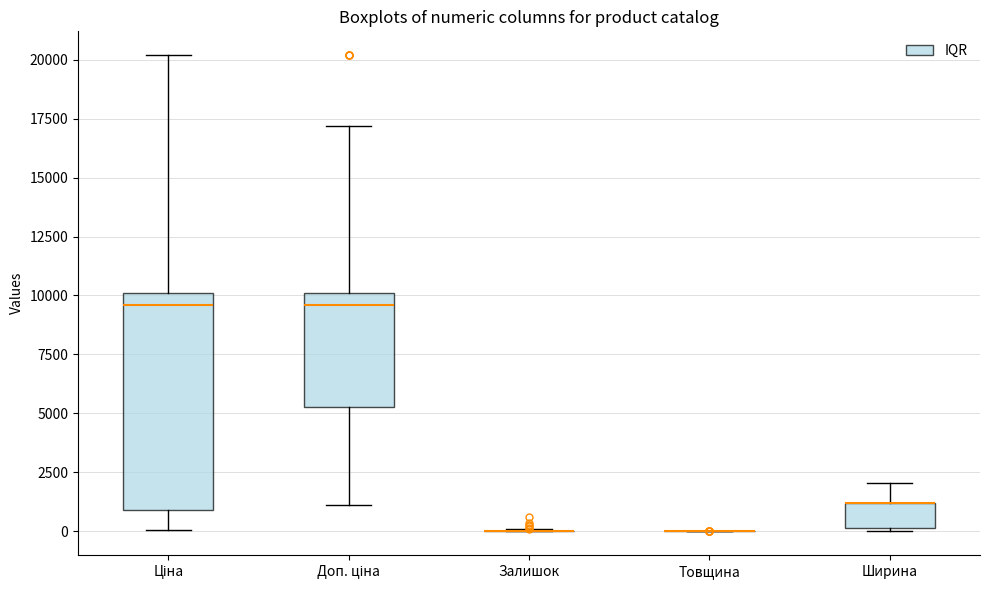

Which box is the tallest, from its lower edge to its upper edge?

Ціна